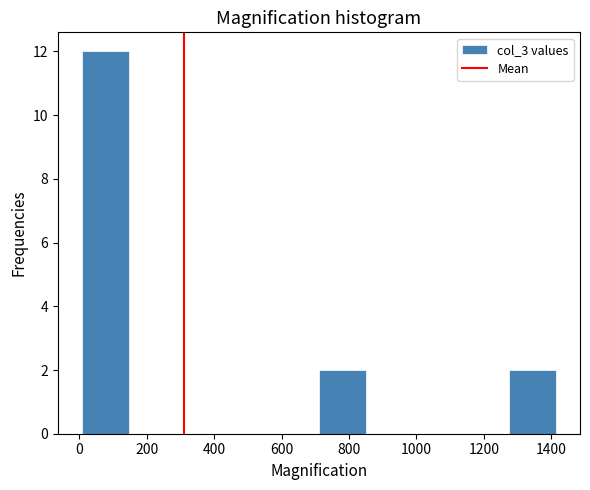

How tall is the bar that spans 720 to 860 on the x-axis? Neither the bar edges nor the heights are printed on the chart, so give them approximately, as read against the axes.

2